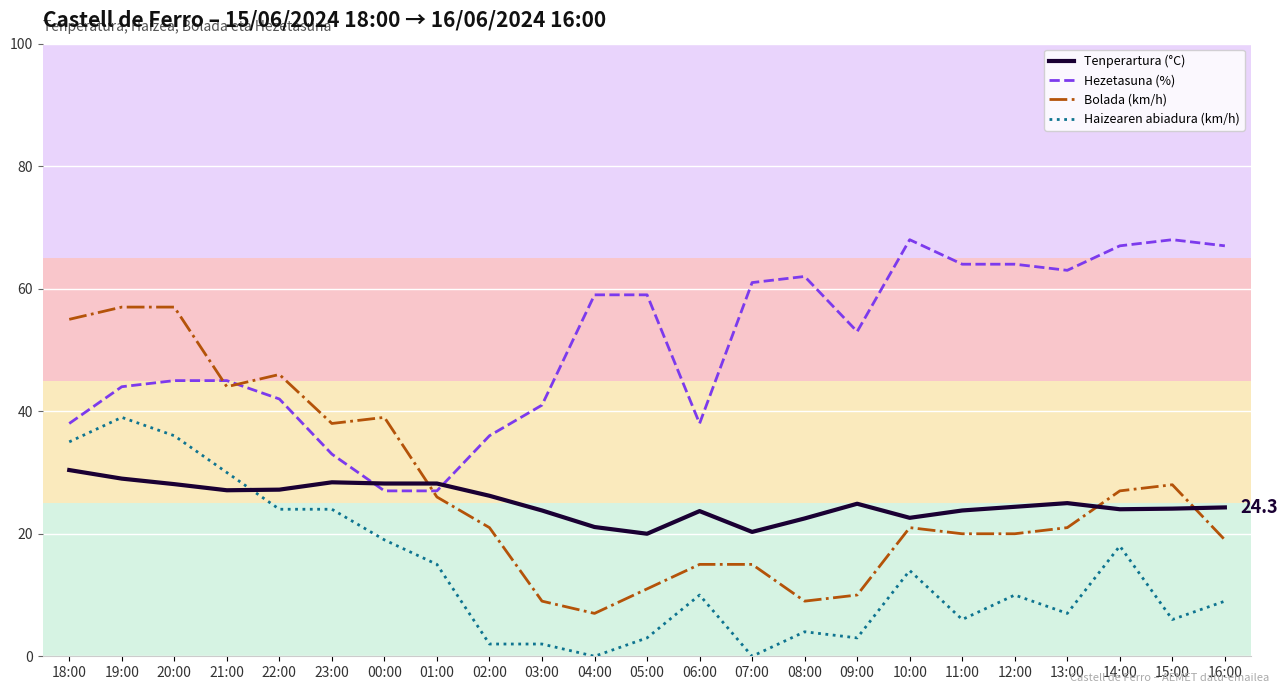

What is the lowest value of the Bolada (km/h) series?

7.0